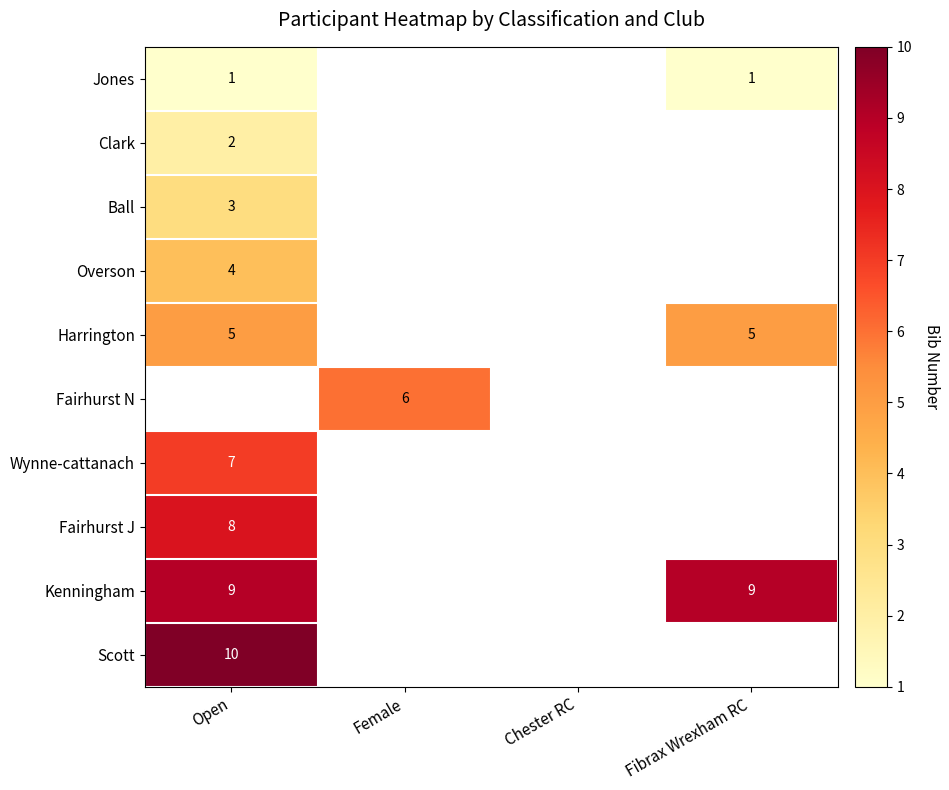

What is the greatest value displayed?

10.0